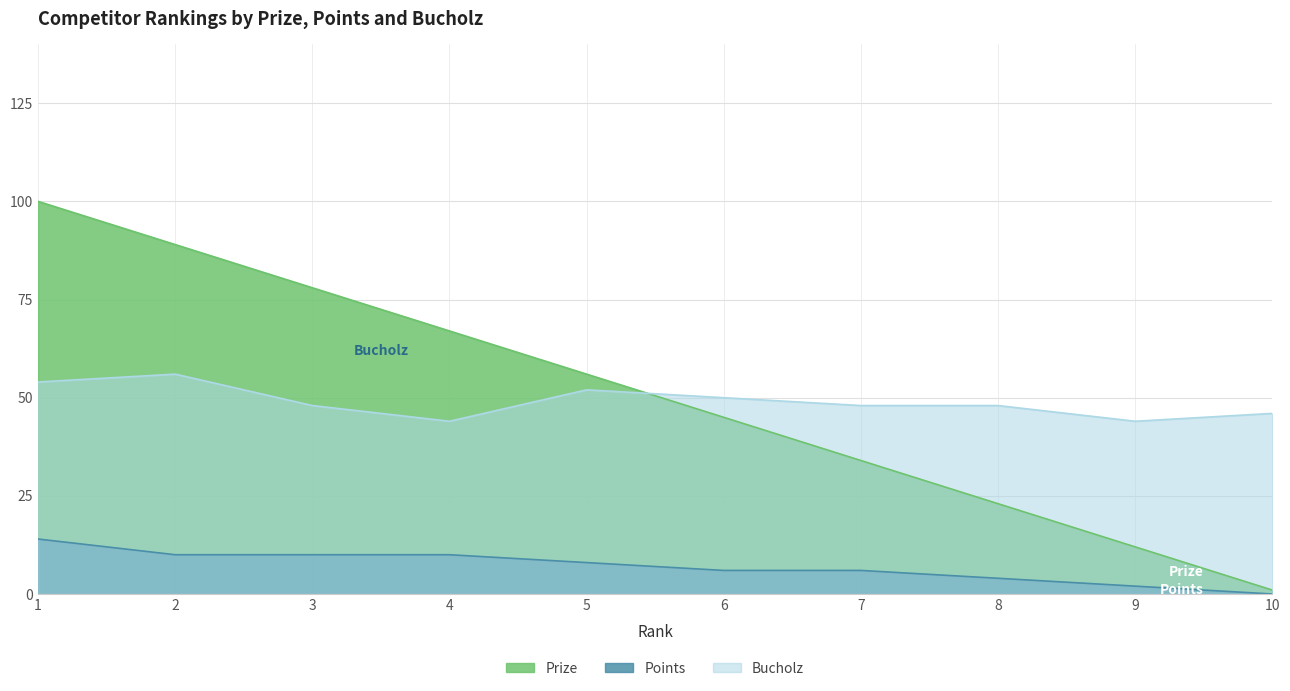

What is the value of the Prize point at the 5th from the left?

56